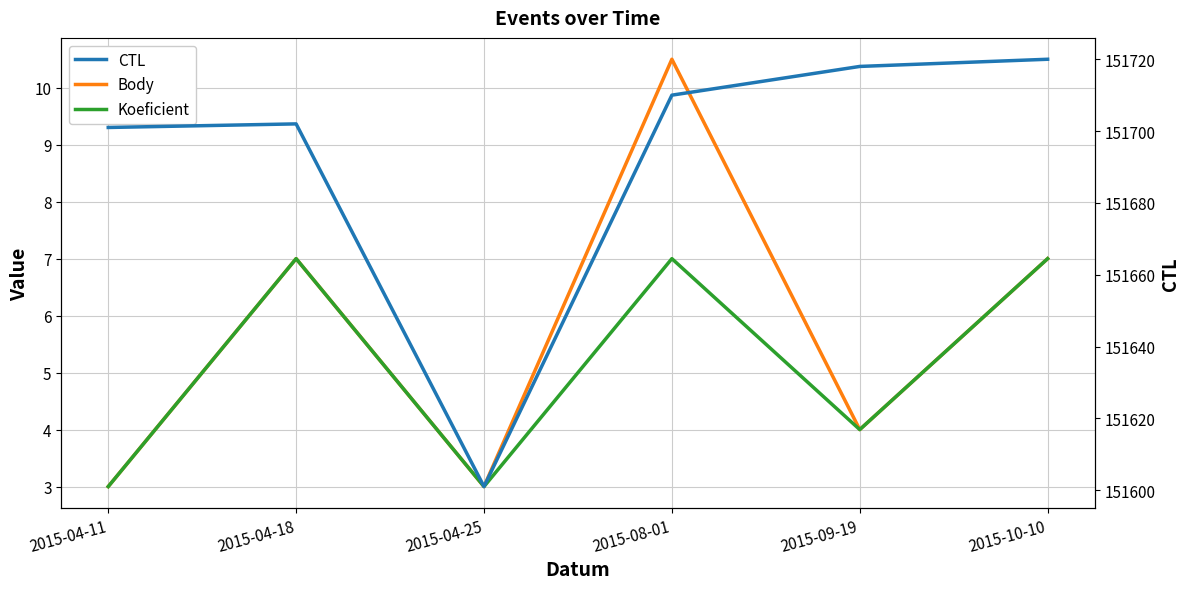

Is it true that Body equals 4.0 at 2015-09-19?

True